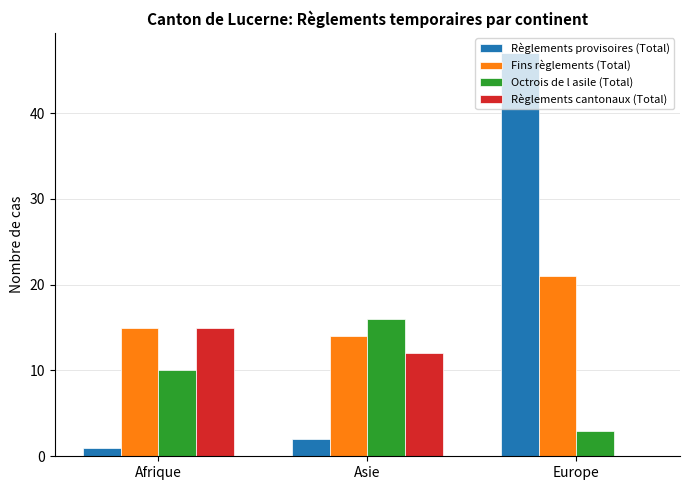

Reading left to right, extract all data points from this chart.

Règlements provisoires (Total): Afrique=1	Asie=2	Europe=47
Fins règlements (Total): Afrique=15	Asie=14	Europe=21
Octrois de l asile (Total): Afrique=10	Asie=16	Europe=3
Règlements cantonaux (Total): Afrique=15	Asie=12	Europe=0